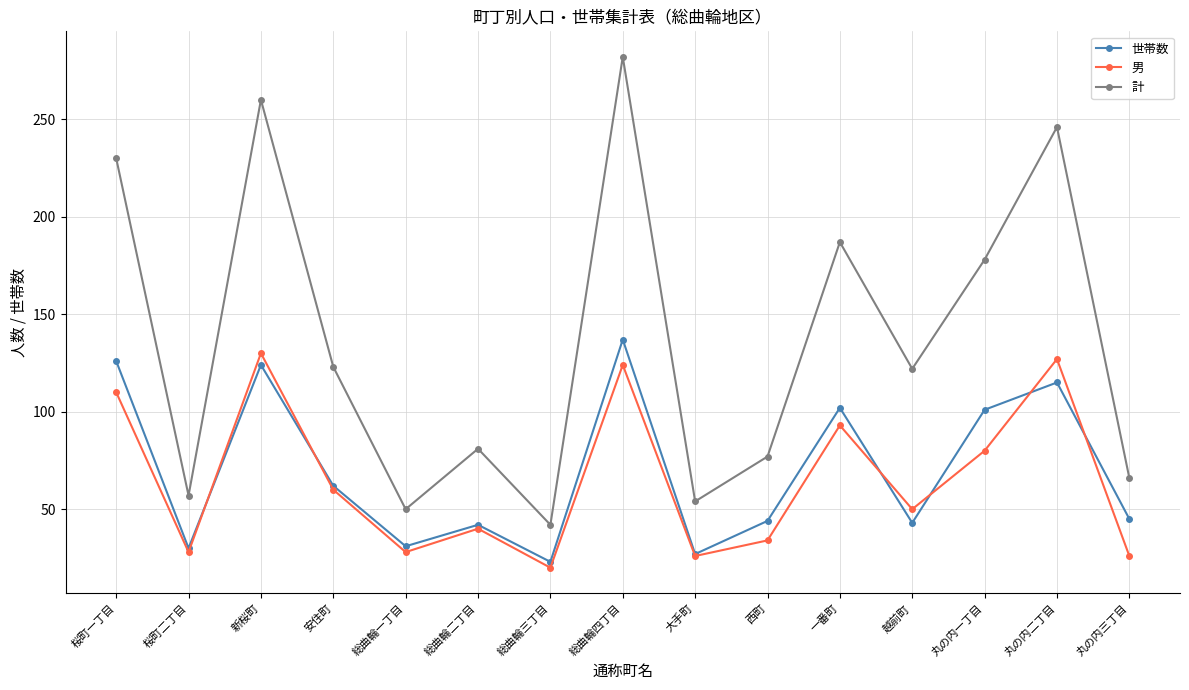

How many series are shown in this chart?

3